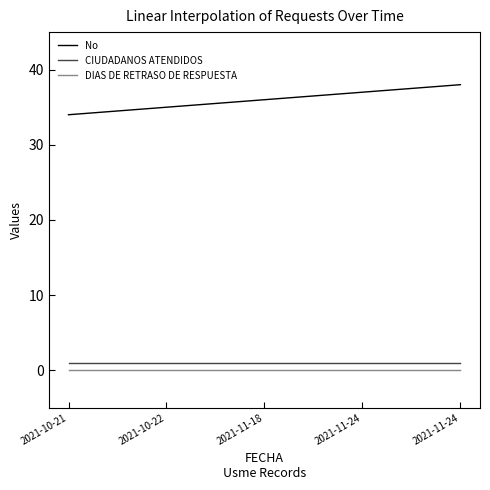

How many lines are shown in the chart?

3